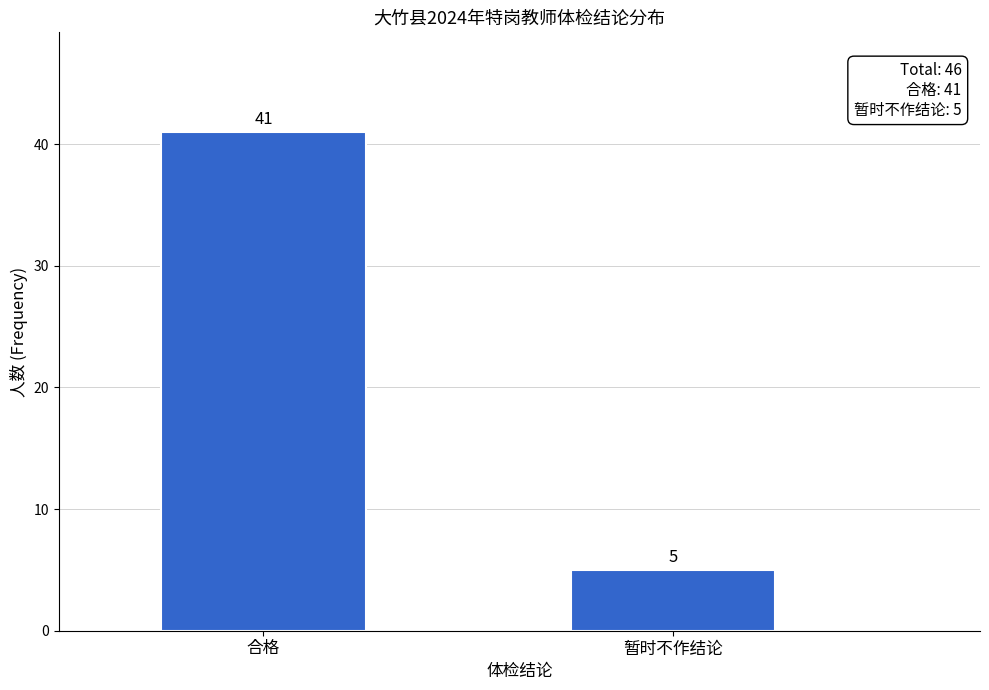

Reading left to right, transcribe all the data shown in this chart.

41	5